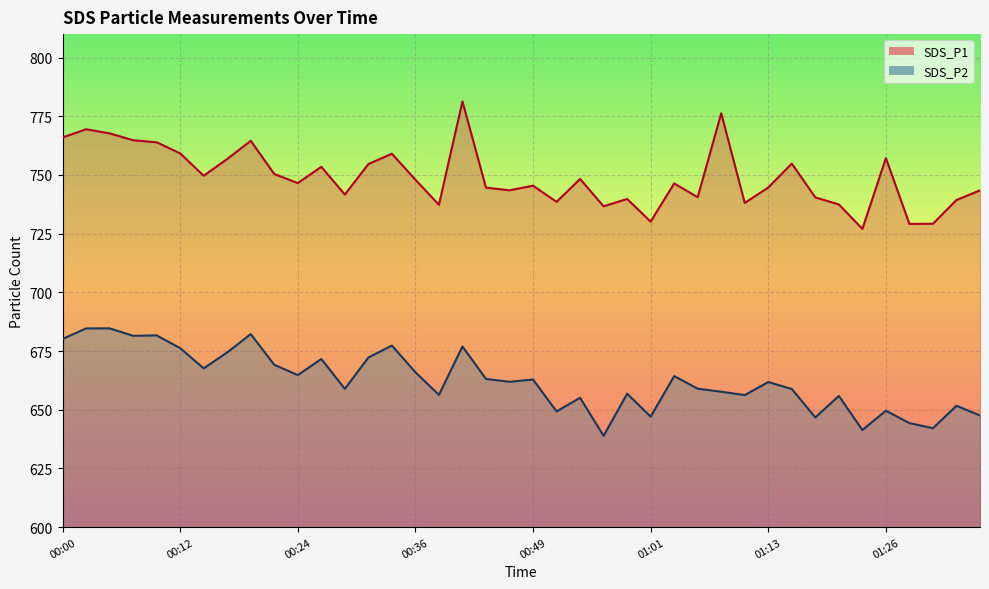

What is the sum of the SDS_P2 values at 00:19 and 01:26?

1331.8